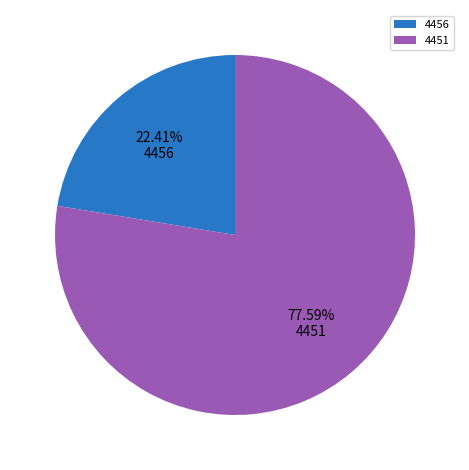

Between 4451 and 4456, which is larger?

4451